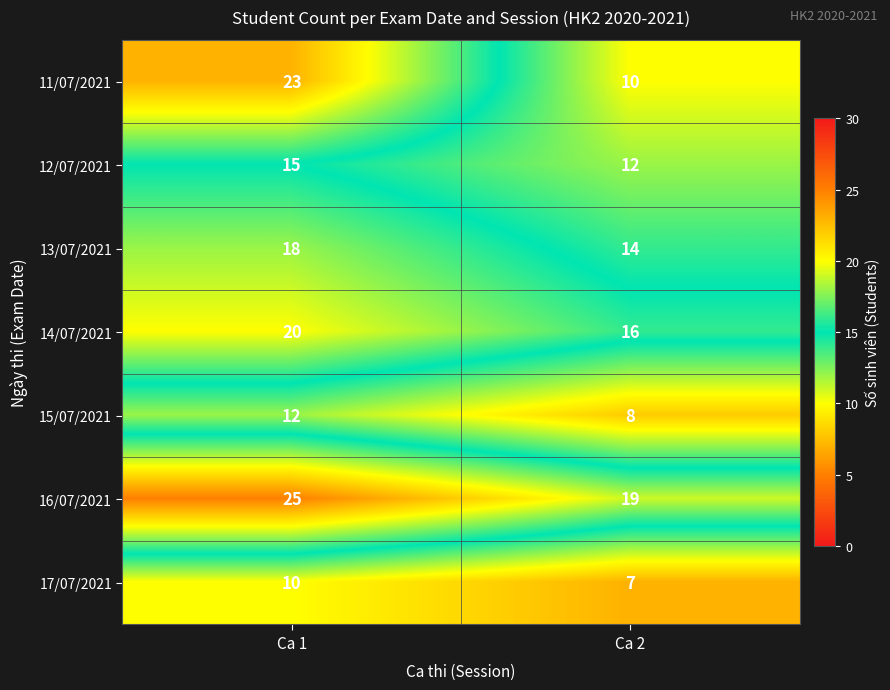

Rank the series by their maximum value, from highest to lowest.

16/07/2021, 11/07/2021, 14/07/2021, 13/07/2021, 12/07/2021, 15/07/2021, 17/07/2021